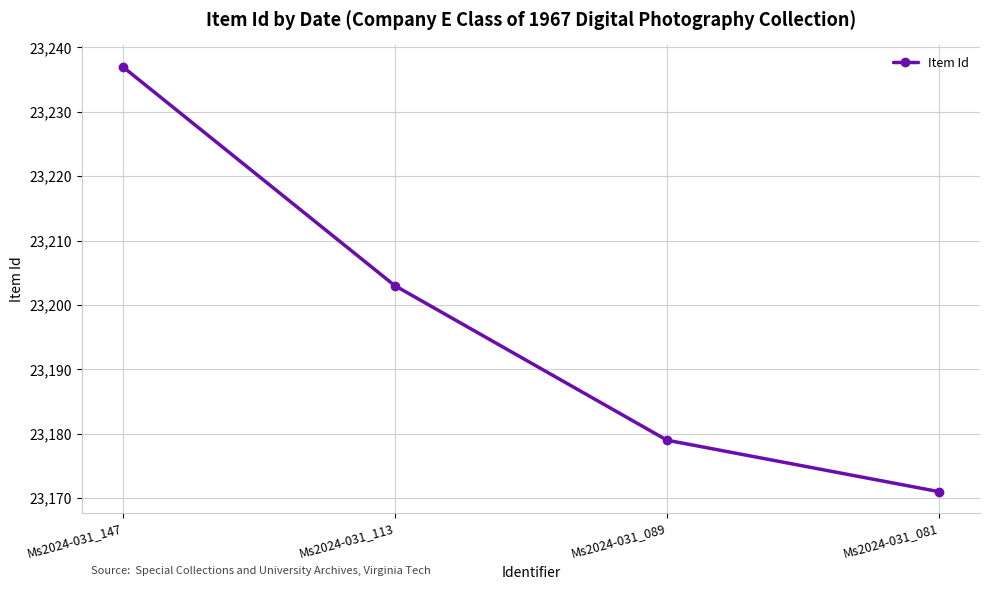

What value does the data have at Ms2024-031_113, to the nearest 5?

23205